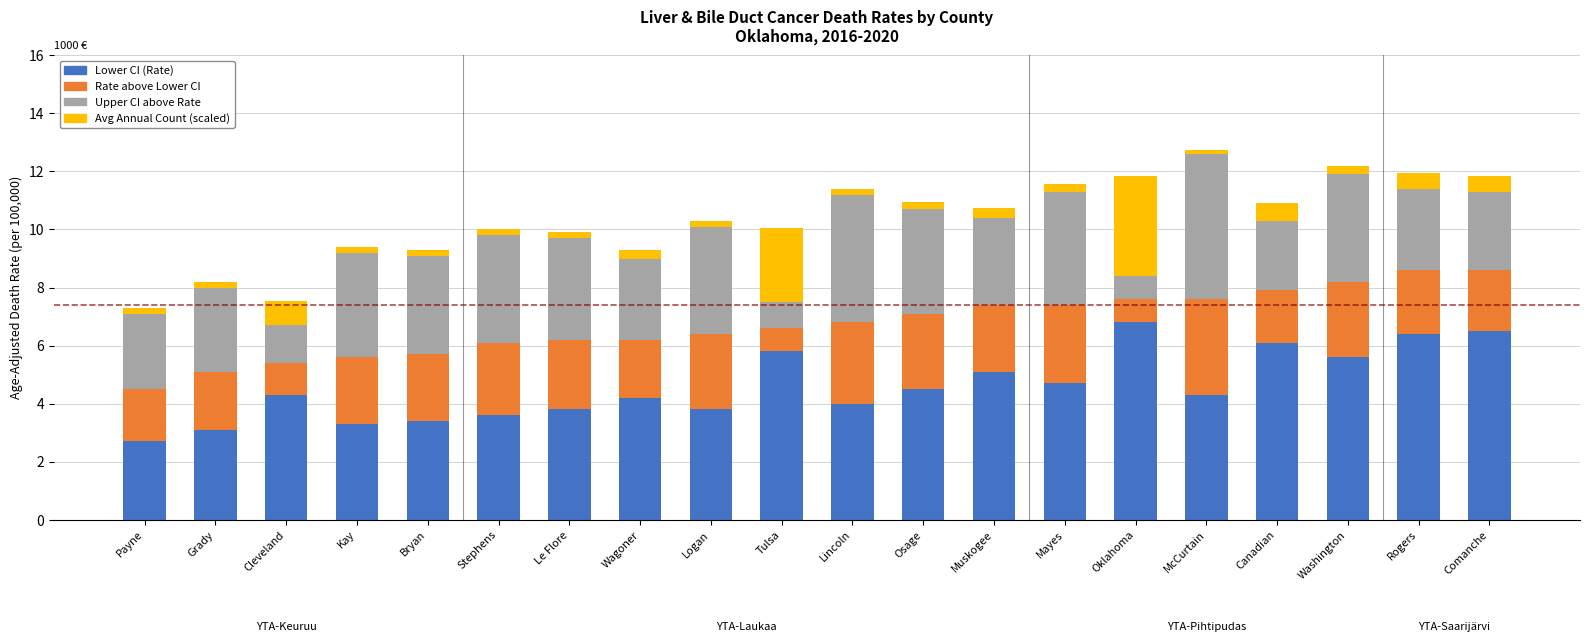

What is the average value of the Lower CI (Rate) series?

4.6